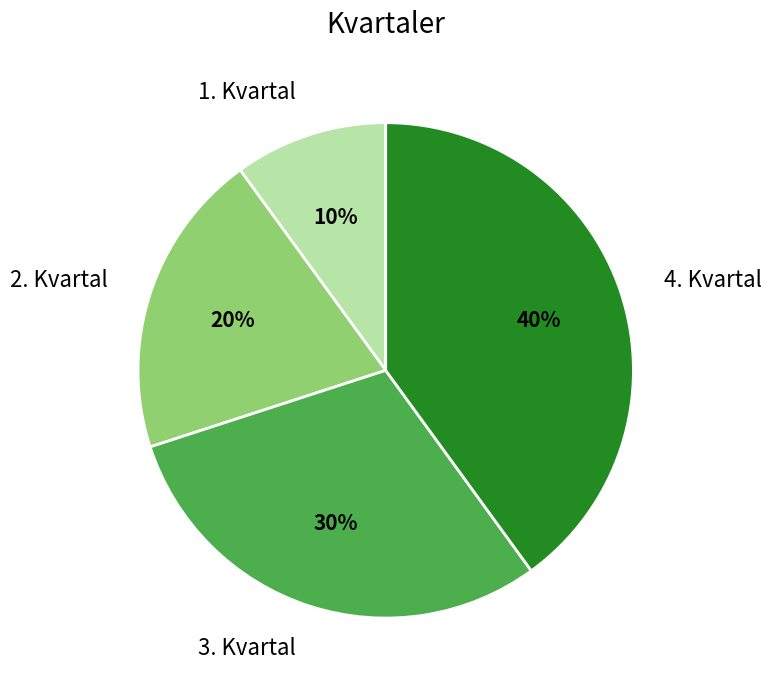

Between 1. Kvartal and 2. Kvartal, which is larger?

2. Kvartal